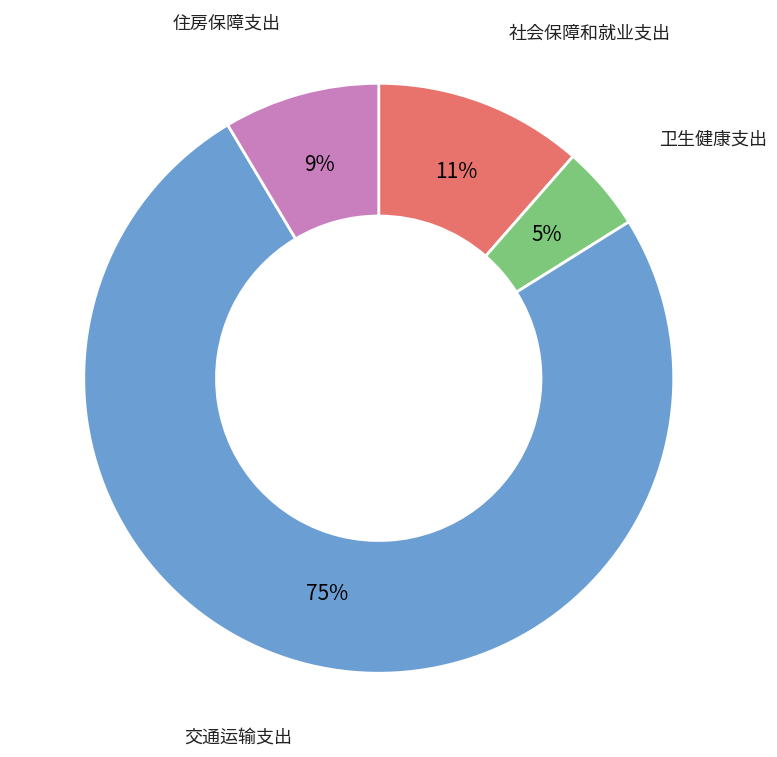

Which category has the smallest portion of the pie?

卫生健康支出